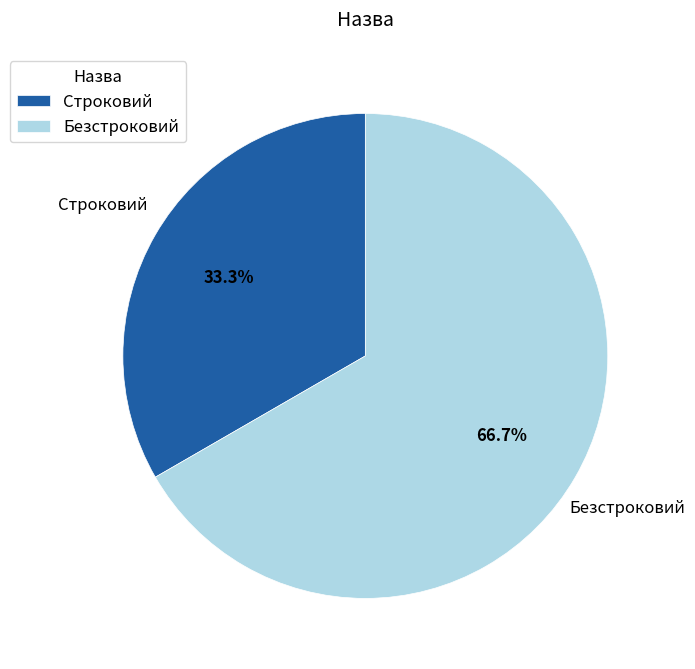

To the nearest percent, what is the difference between the Строковий and Безстроковий slice percentages?

33%